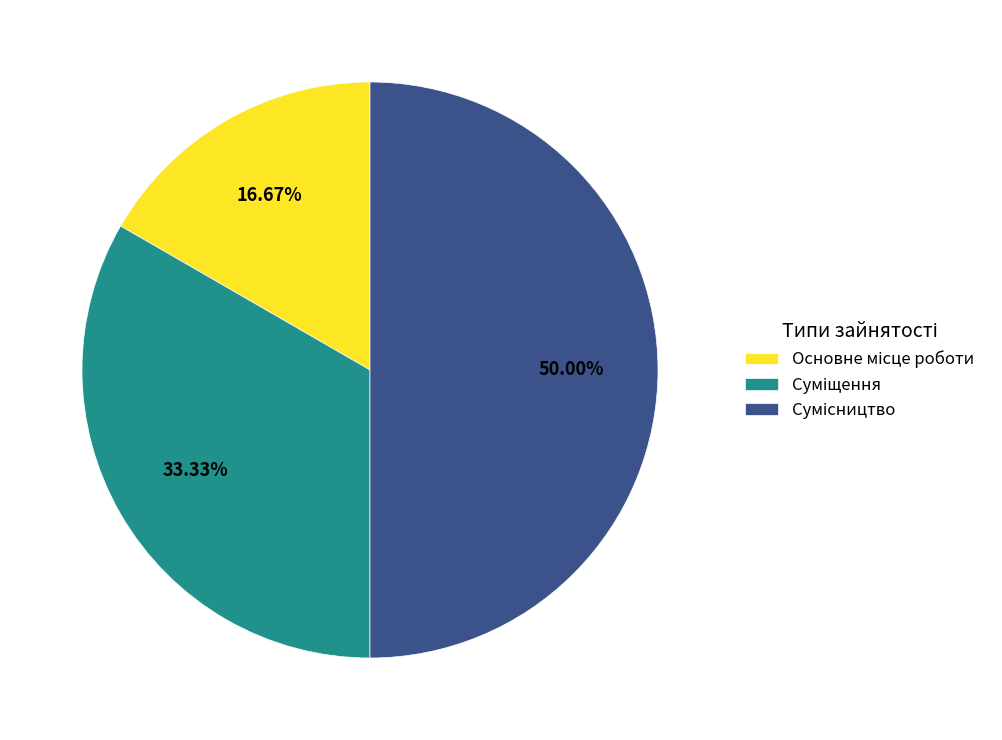

Is the sum of Сумісництво and Основне місце роботи greater than half?

Yes